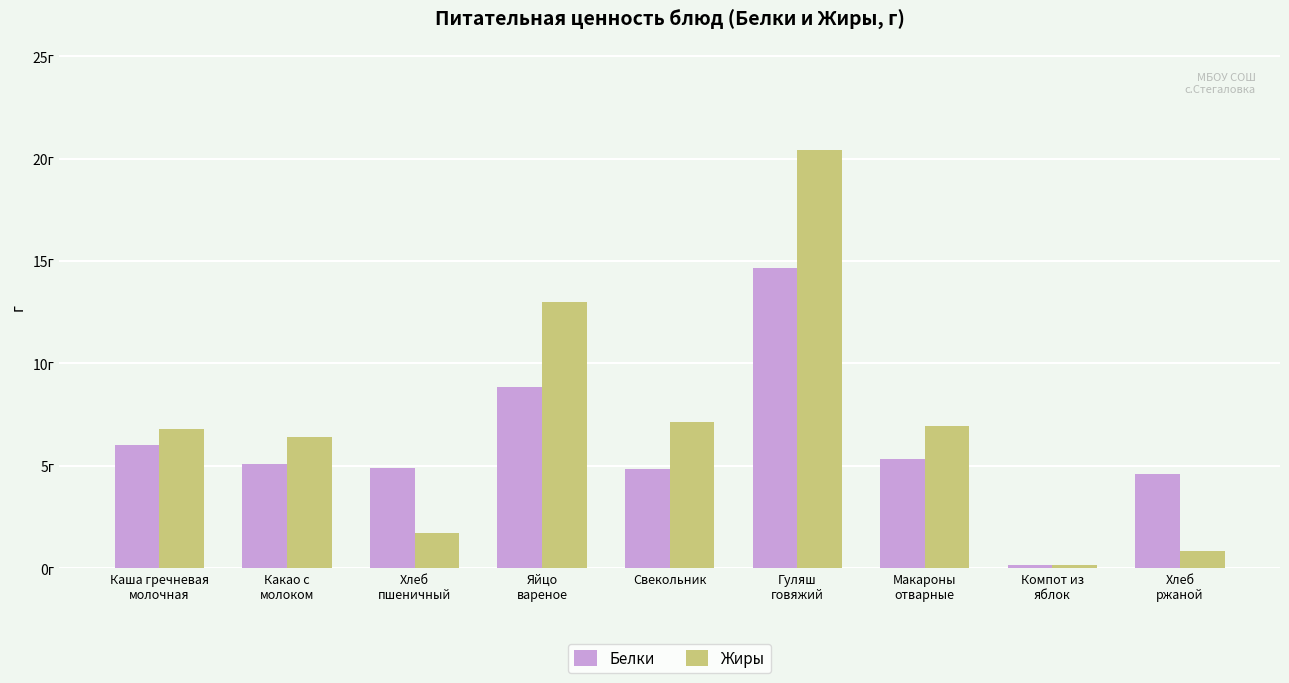

Does the chart contain stacked bars?

No